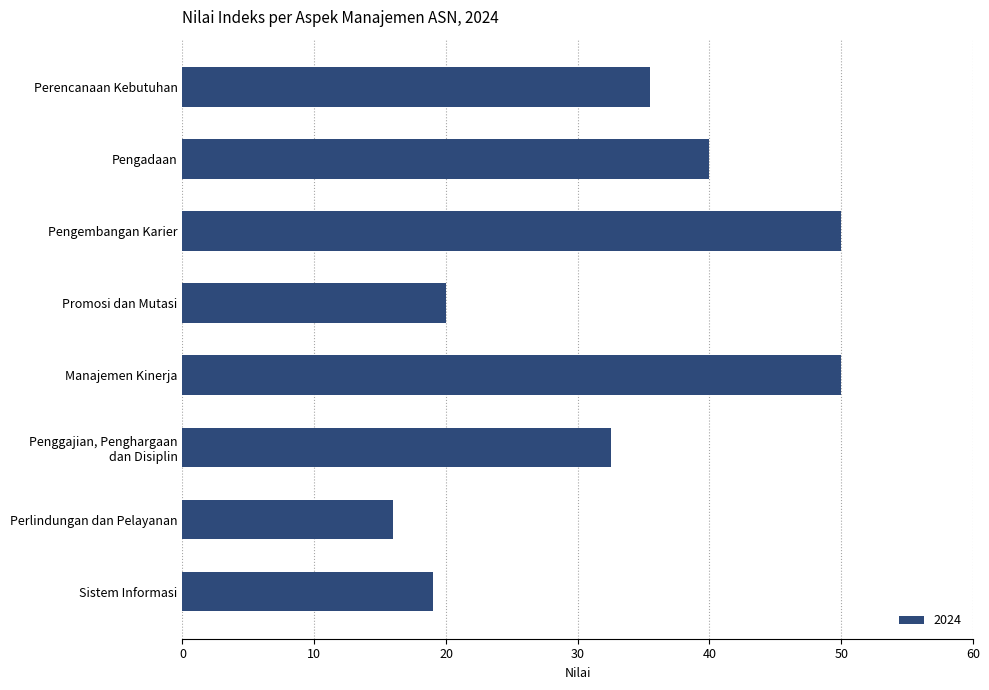

What is the maximum value shown in the chart?

50.0